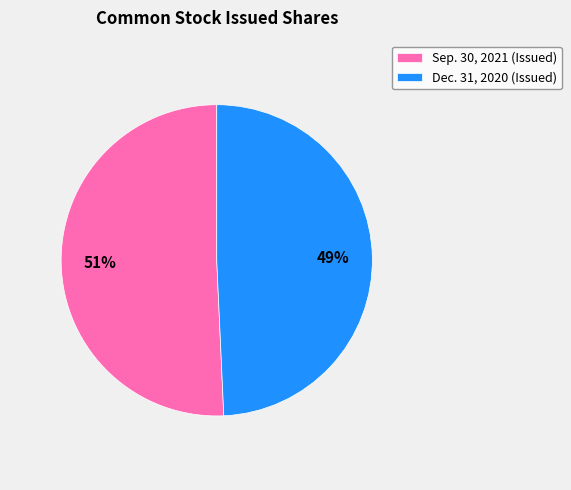

Is it true that Sep. 30, 2021 (Issued) is 51% of the pie?

True